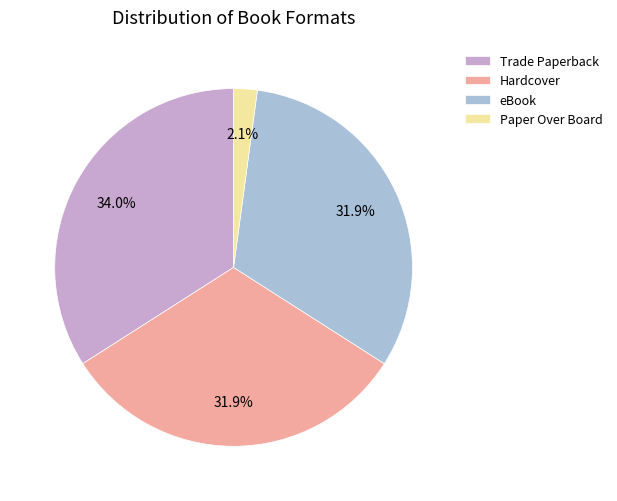

True or false: Paper Over Board accounts for 2% of the total.

True